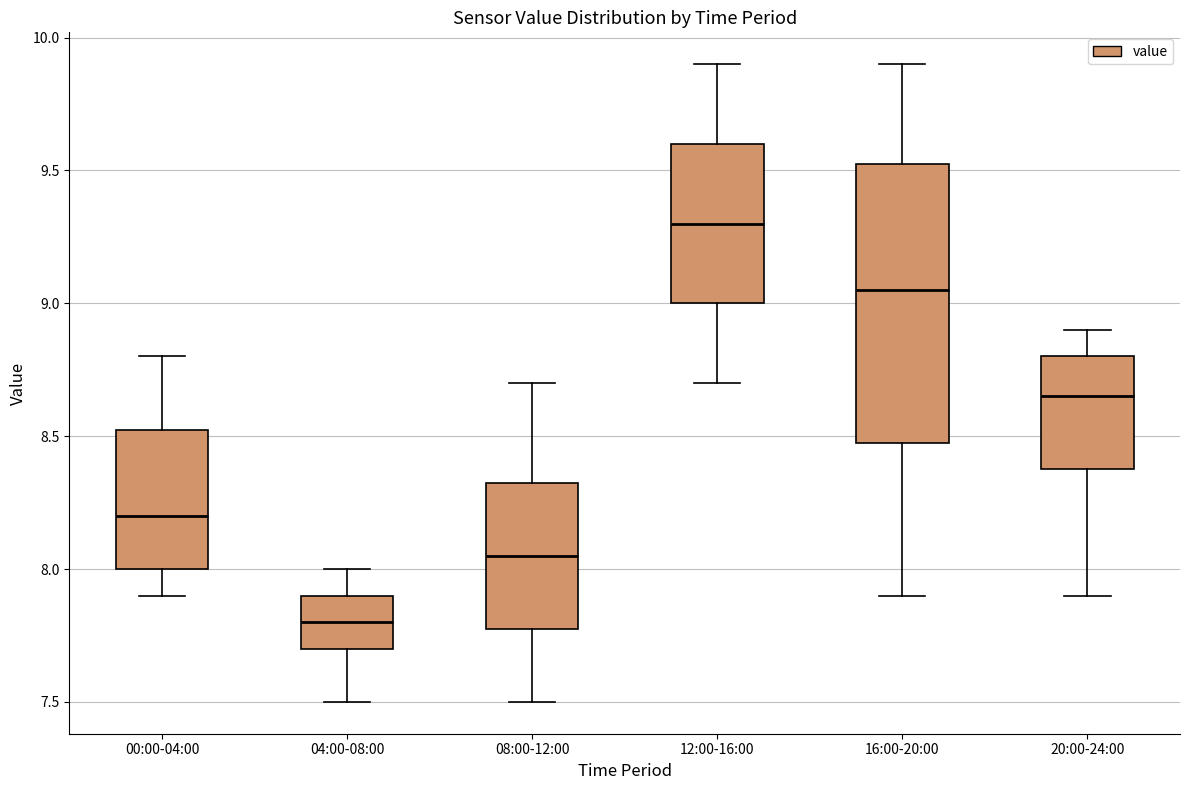

Which box has the highest median line?

12:00-16:00